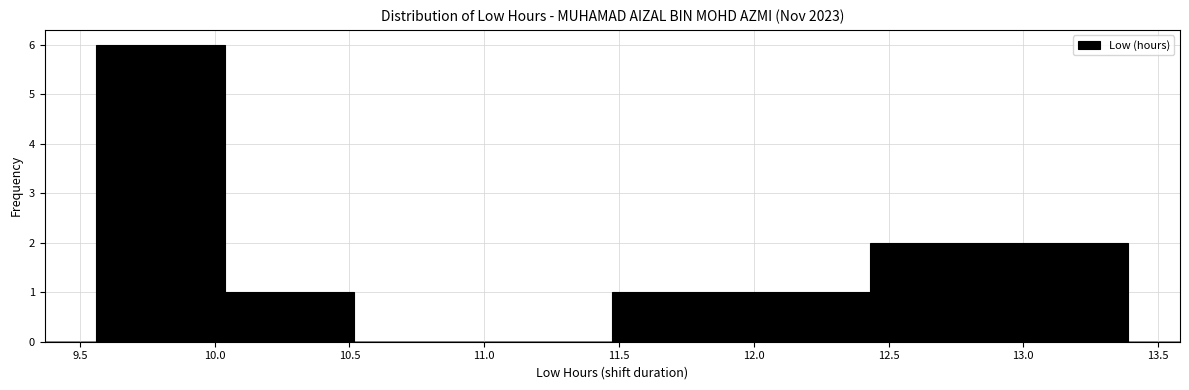

Reading left to right, transcribe this chart: for each bar, give the range it covers on the x-axis and its height. Neither the bar edges nor the heights are printed on the chart, so give them approximately, as read against the axes.

9.55 to 10.05: 6
10.05 to 10.50: 1
10.50 to 11.00: 0
11.00 to 11.50: 0
11.50 to 11.95: 1
11.95 to 12.45: 1
12.45 to 12.90: 2
12.90 to 13.40: 2